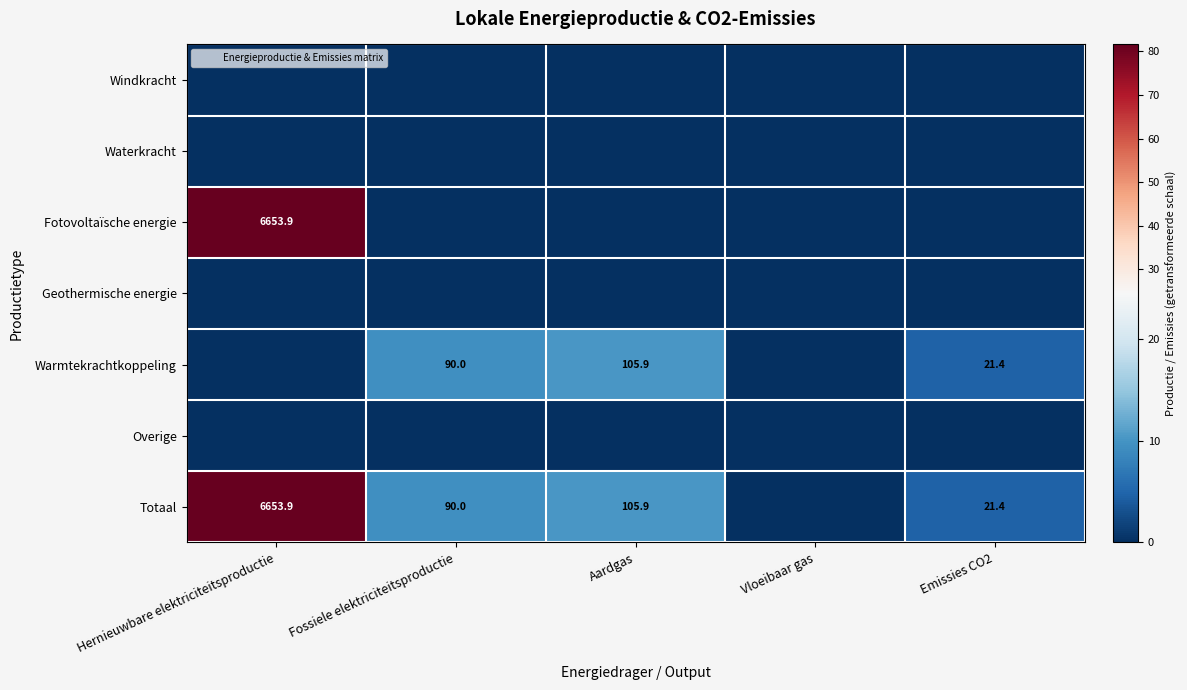

Rank the categories by Totaal value from lowest to highest.

Vloeibaar gas, Emissies CO2, Fossiele elektriciteitsproductie, Aardgas, Hernieuwbare elektriciteitsproductie